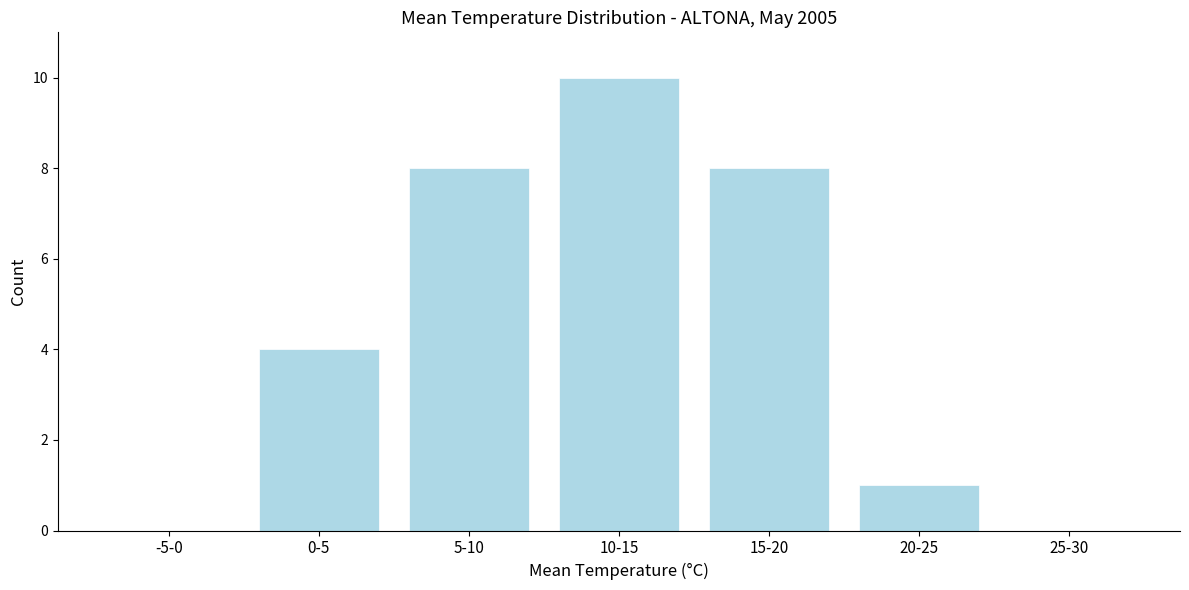

Reading left to right, transcribe all the data shown in this chart.

-5-0=0	0-5=4	5-10=8	10-15=10	15-20=8	20-25=1	25-30=0